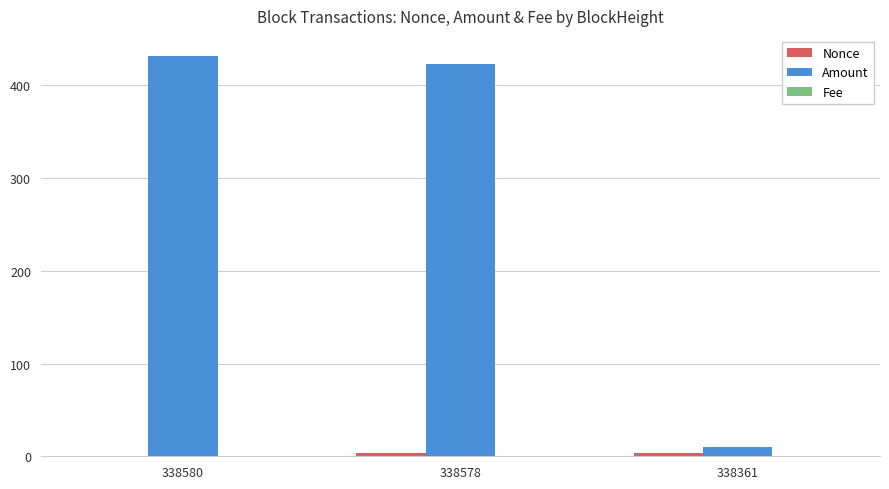

The Amount series shows 161.4 at 338580. True or false?

False